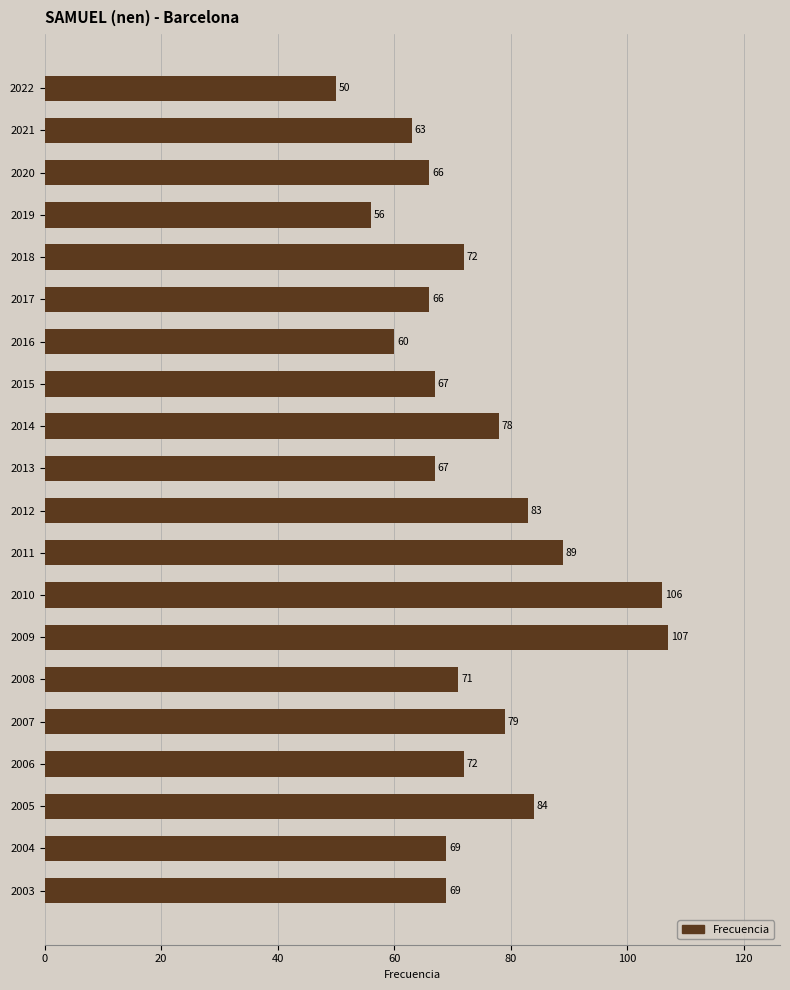

What is the difference between the maximum and minimum values?

57